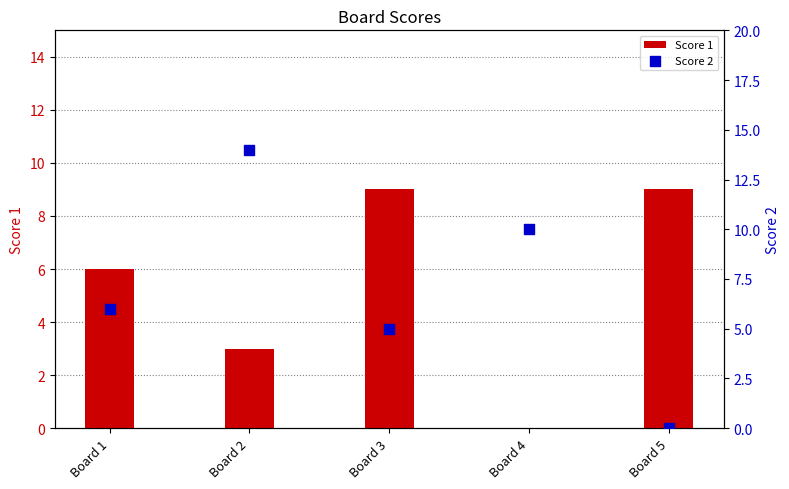

Which series has the widest spread of Y values?

Score 2